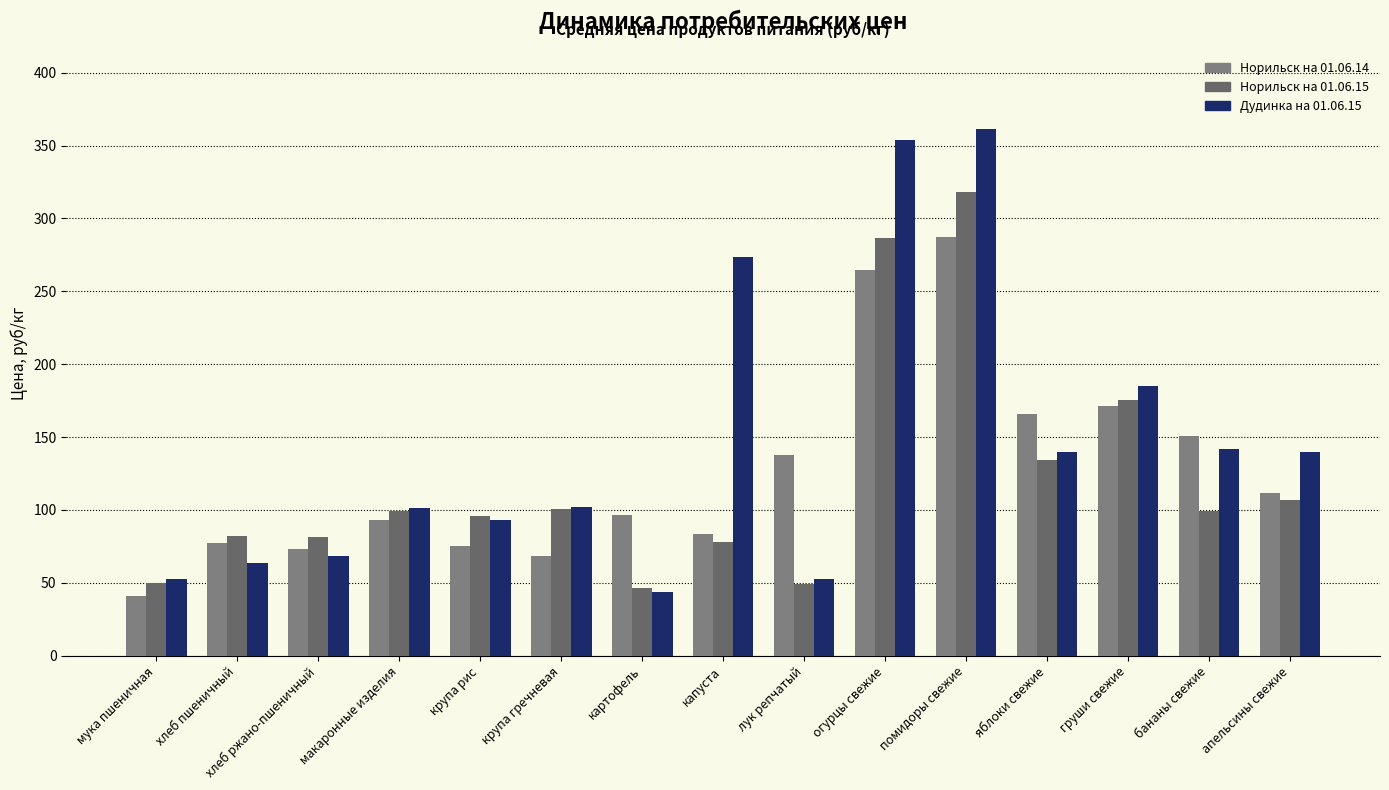

Reading right to left, extract all data points from this chart.

Норильск на 01.06.14: 111.9	151.0	171.2	166.1	287.1	264.4	137.6	83.3	96.8	68.4	75.3	92.8	73.2	77.1	41.2
Норильск на 01.06.15: 107.0	99.2	175.3	134.0	318.4	286.7	49.2	78.1	46.4	100.8	95.8	99.3	81.7	82.3	50.2
Дудинка на 01.06.15: 139.8	141.7	185.0	139.9	361.2	353.8	52.5	273.5	43.9	101.8	92.9	101.3	68.3	64.0	52.5